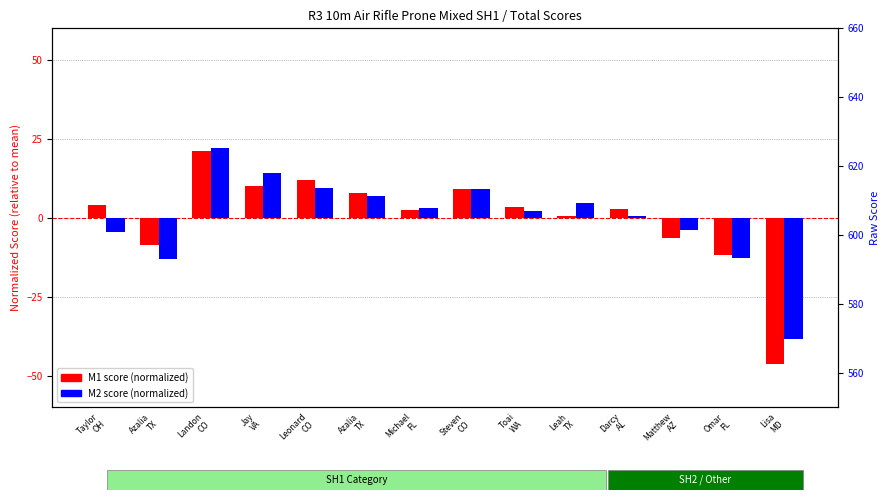

What are all the series names shown in the legend?

M1 score (normalized), M2 score (normalized)